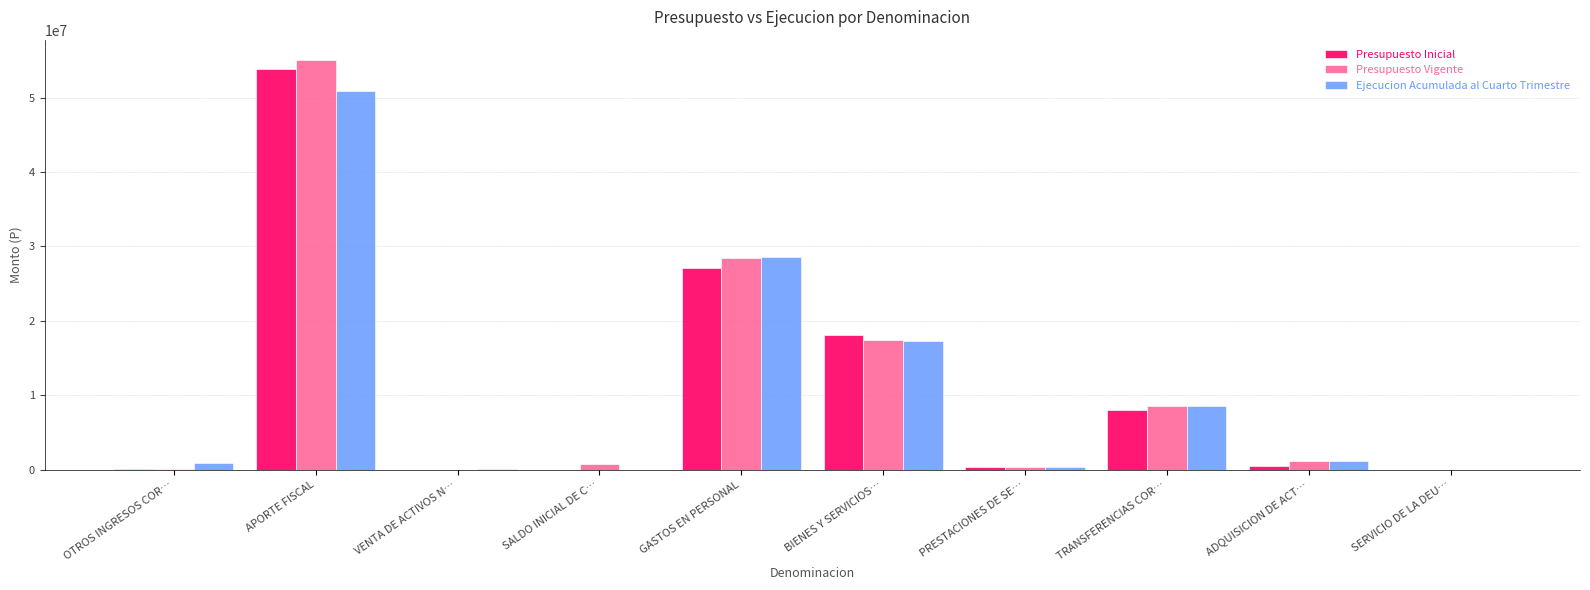

True or false: Presupuesto Vigente has a value of 28492422 at GASTOS EN PERSONAL.

True